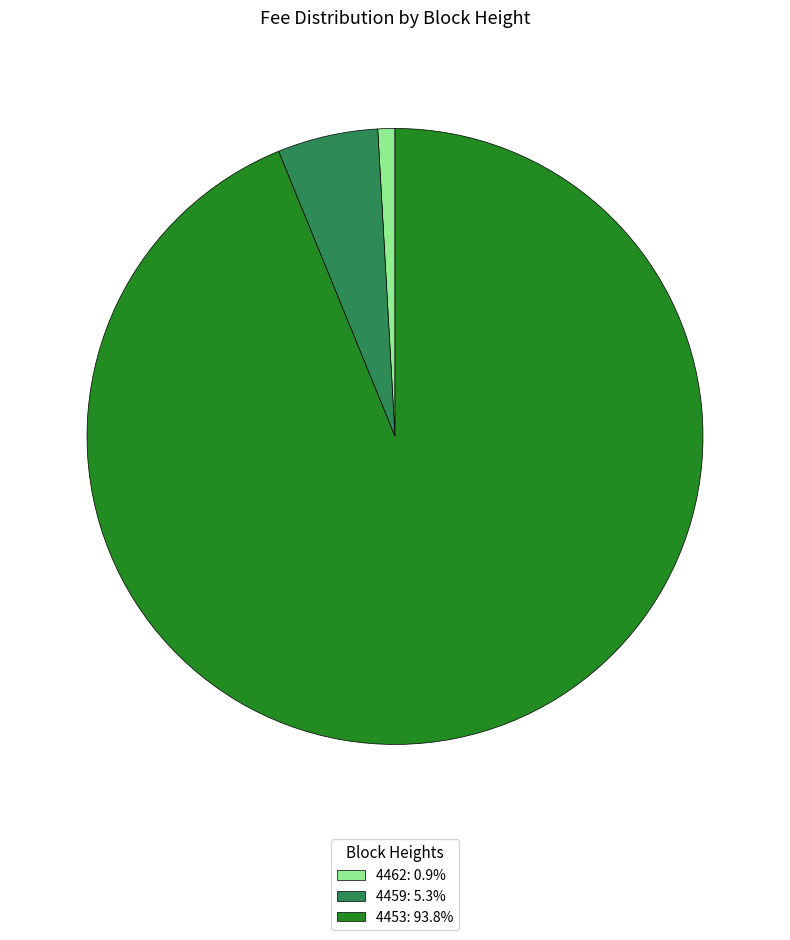

What is the largest slice in the pie chart?

4453